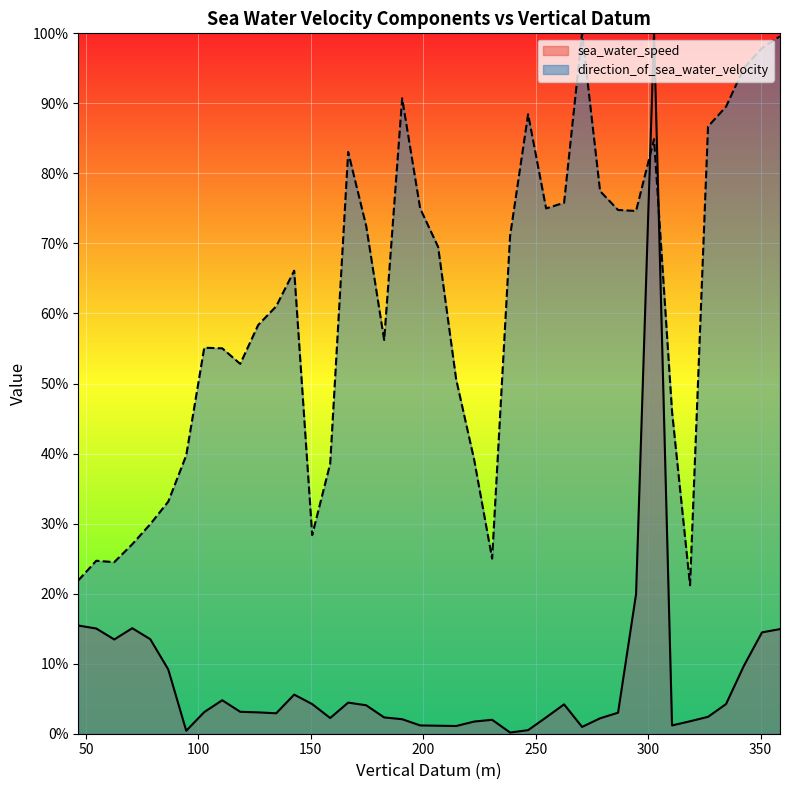

How many categories are shown in the chart?

40